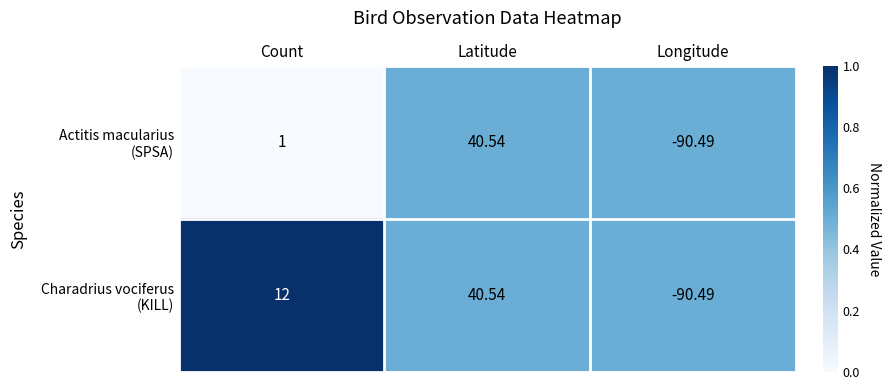

At which category is the sum across all series the highest?

Latitude